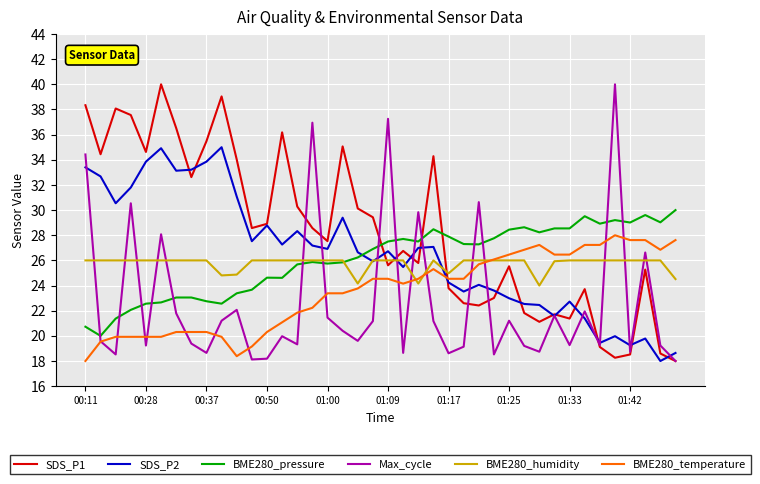

What is the smallest value displayed?

18.0